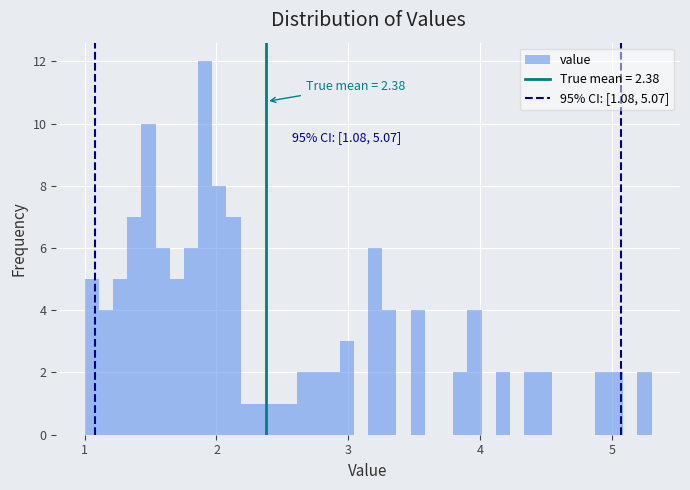

Around what value on the x-axis is the tallest bar? Give the approximate position of its centre, as read against the axis.

1.9